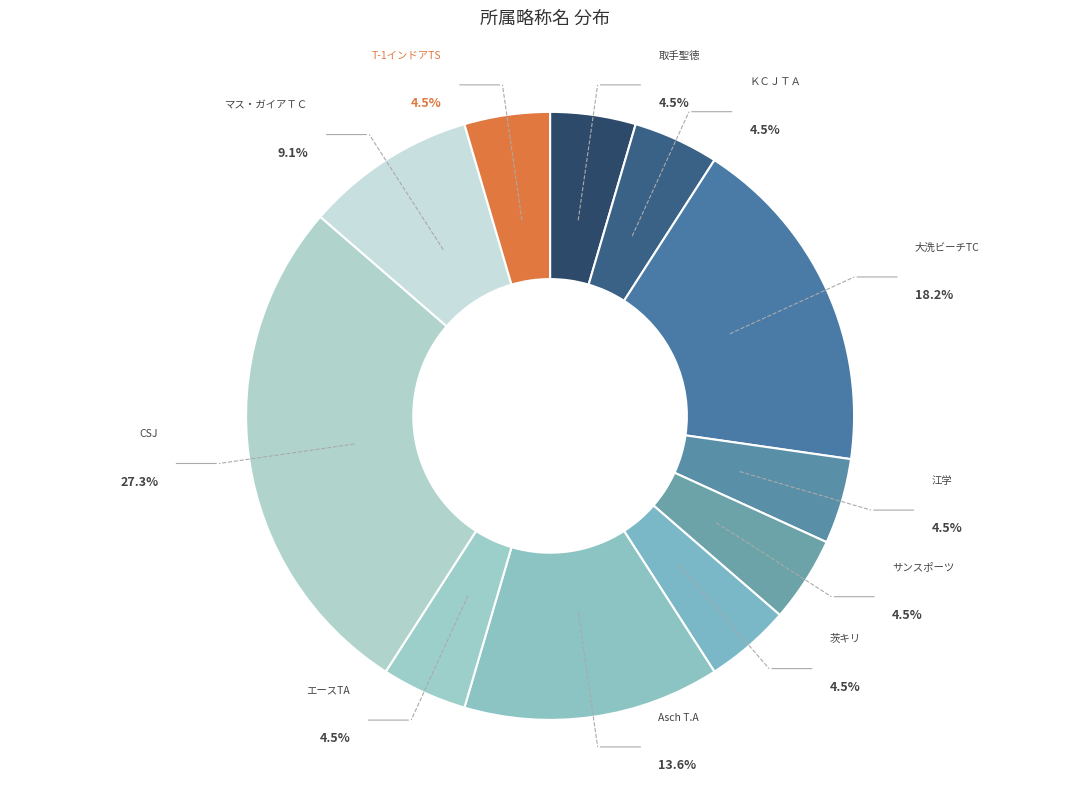

To the nearest percent, what is the average slice percentage?

9%